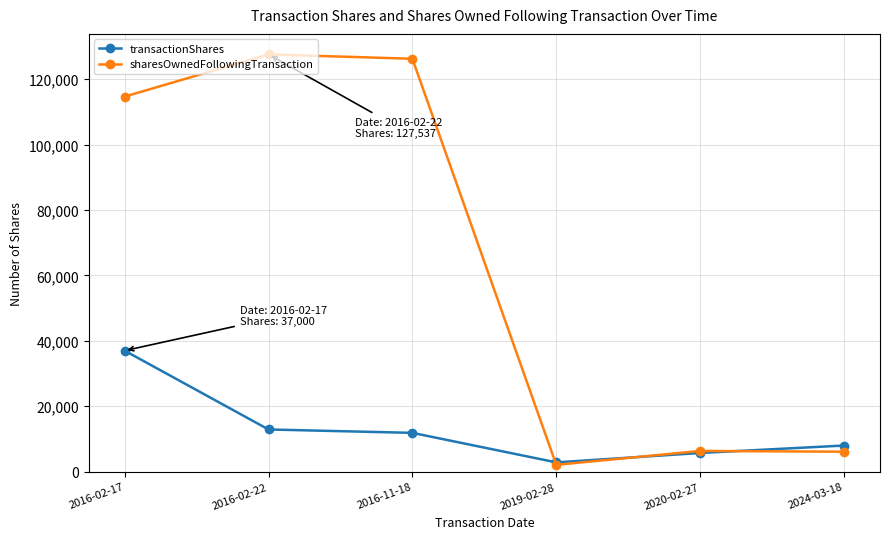

The sharesOwnedFollowingTransaction series shows 126207 at 2016-11-18. True or false?

True